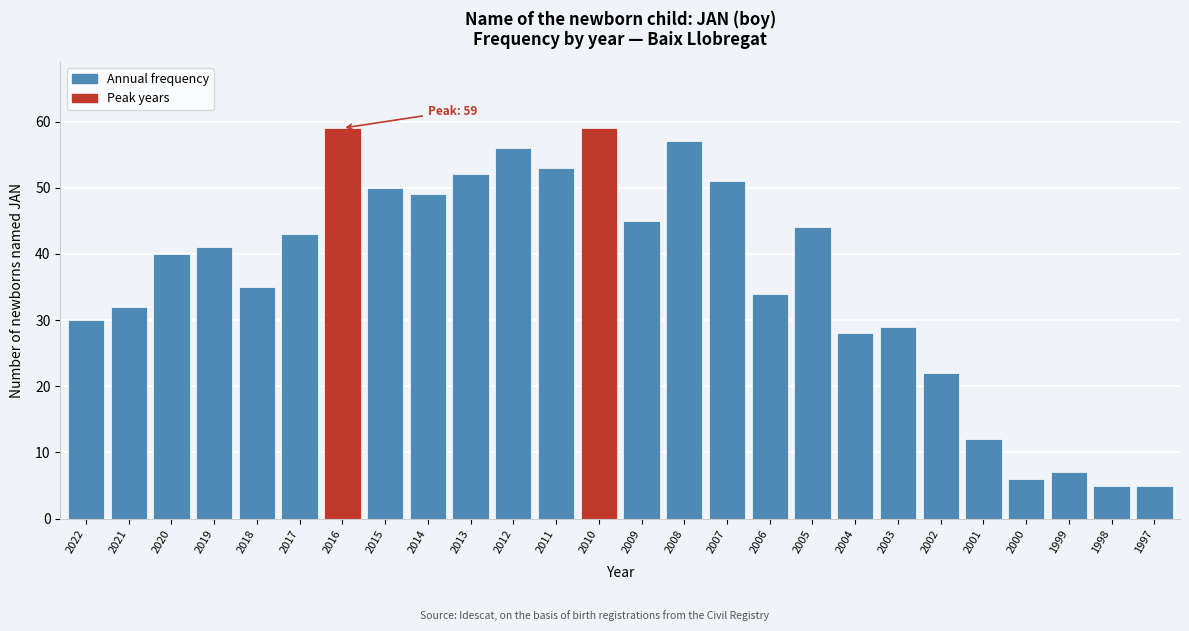

Reading right to left, list all the values displayed in this chart.

1997=5	1998=5	1999=7	2000=6	2001=12	2002=22	2003=29	2004=28	2005=44	2006=34	2007=51	2008=57	2009=45	2010=59	2011=53	2012=56	2013=52	2014=49	2015=50	2016=59	2017=43	2018=35	2019=41	2020=40	2021=32	2022=30